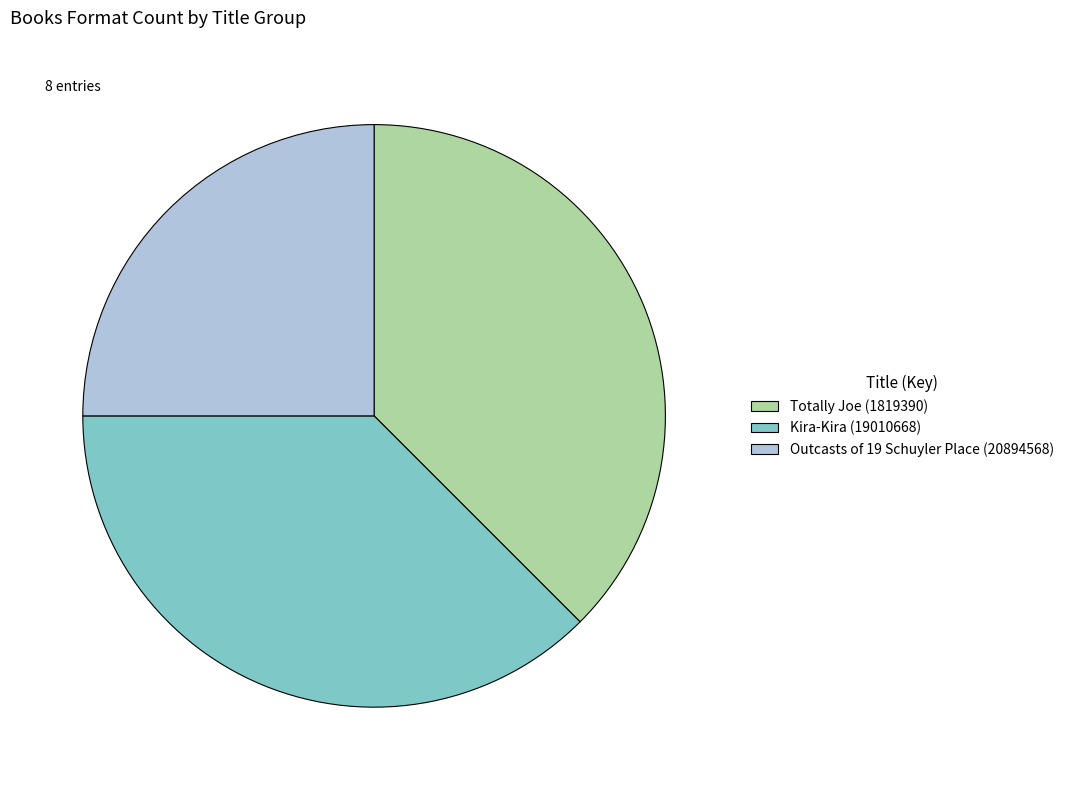

Combined, do Kira-Kira (19010668) and Outcasts of 19 Schuyler Place (20894568) account for over 50%?

Yes